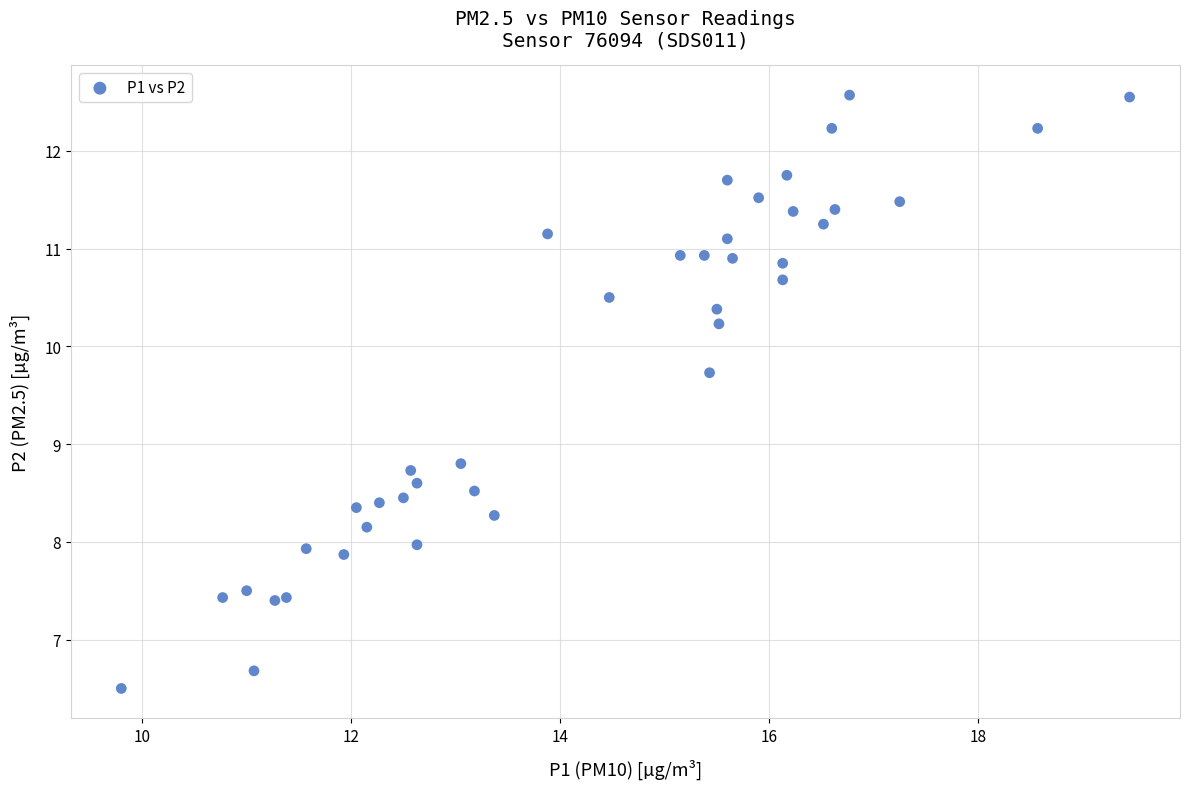

What is the range of X values (max minus min)?

9.6